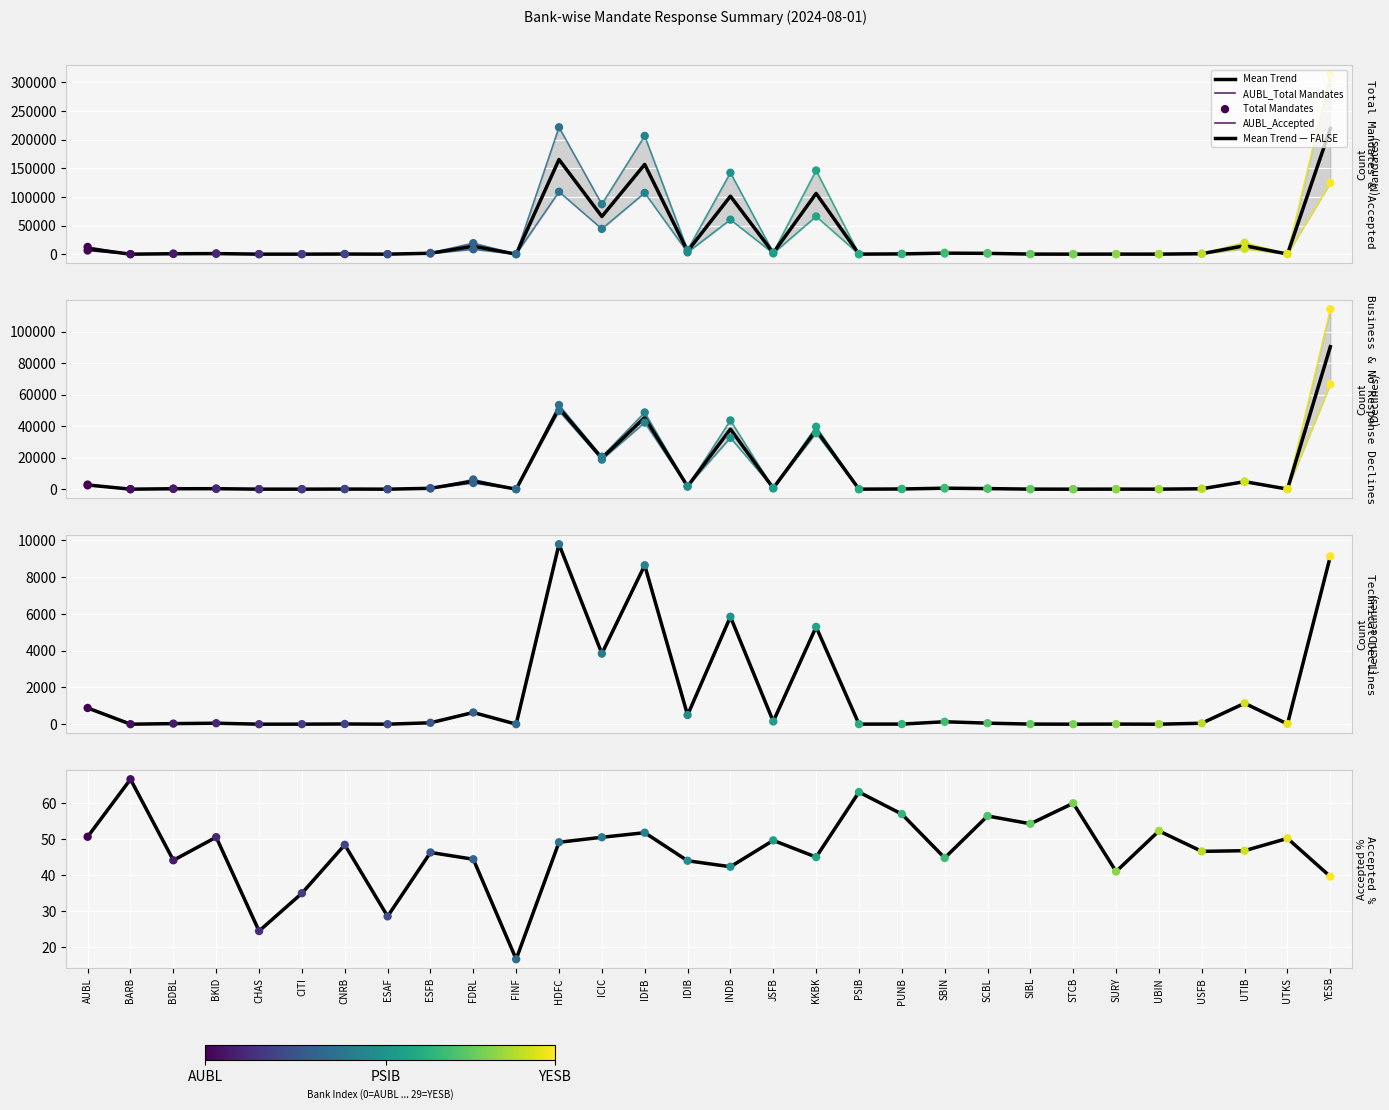

At which category is the sum across all series the highest?

YESB